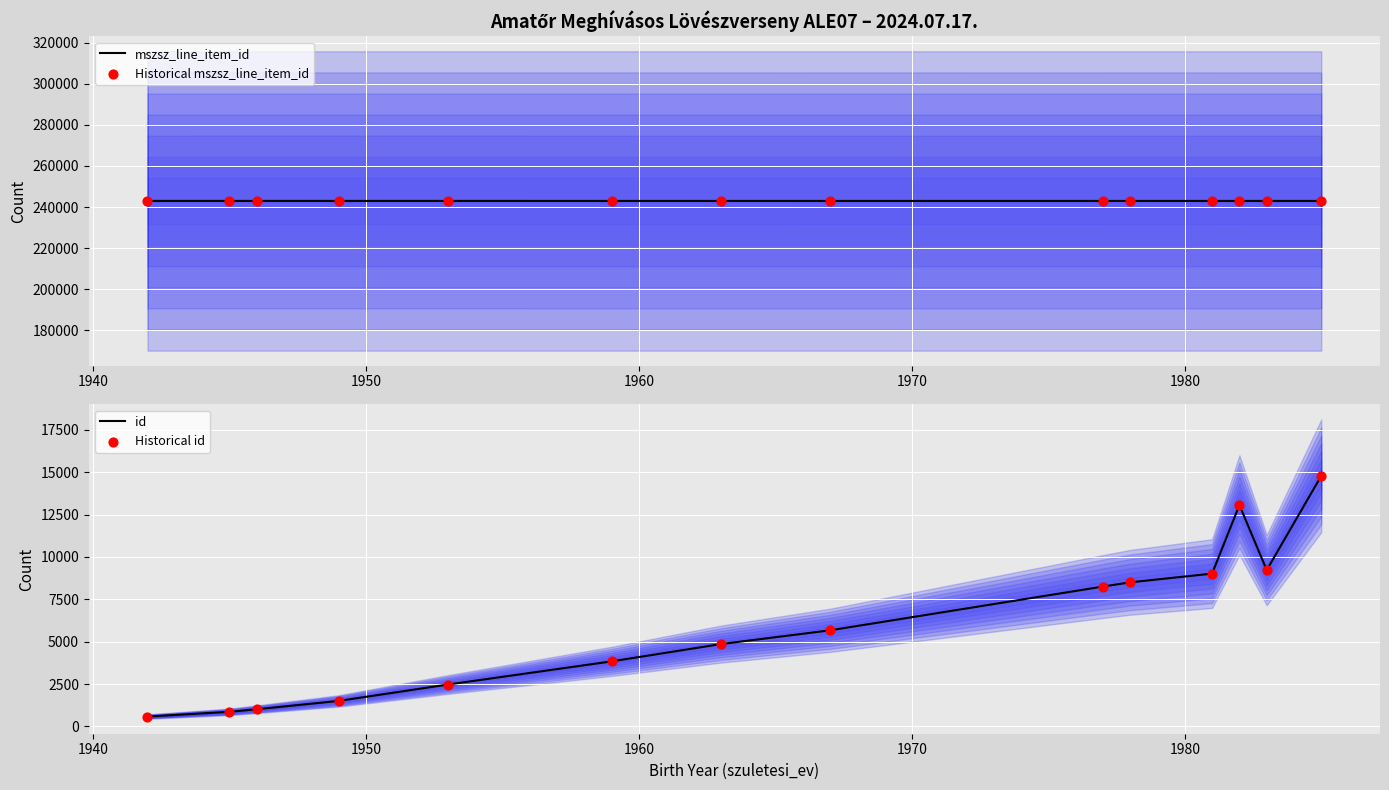

What is the lowest value of the mszsz_line_item_id series?

242932.0